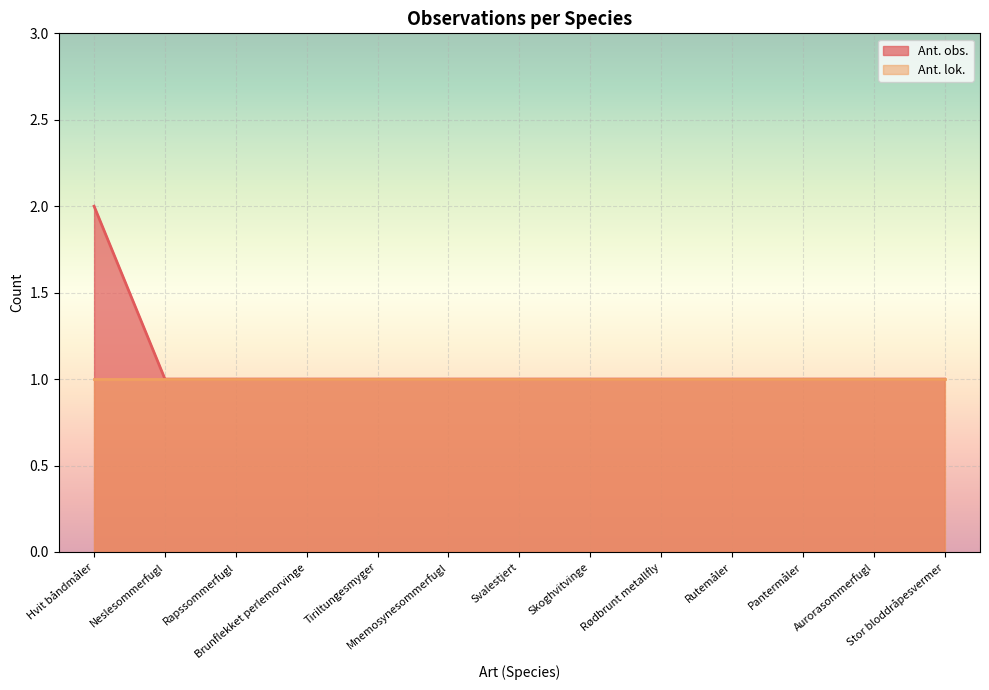

What is the greatest value displayed?

2